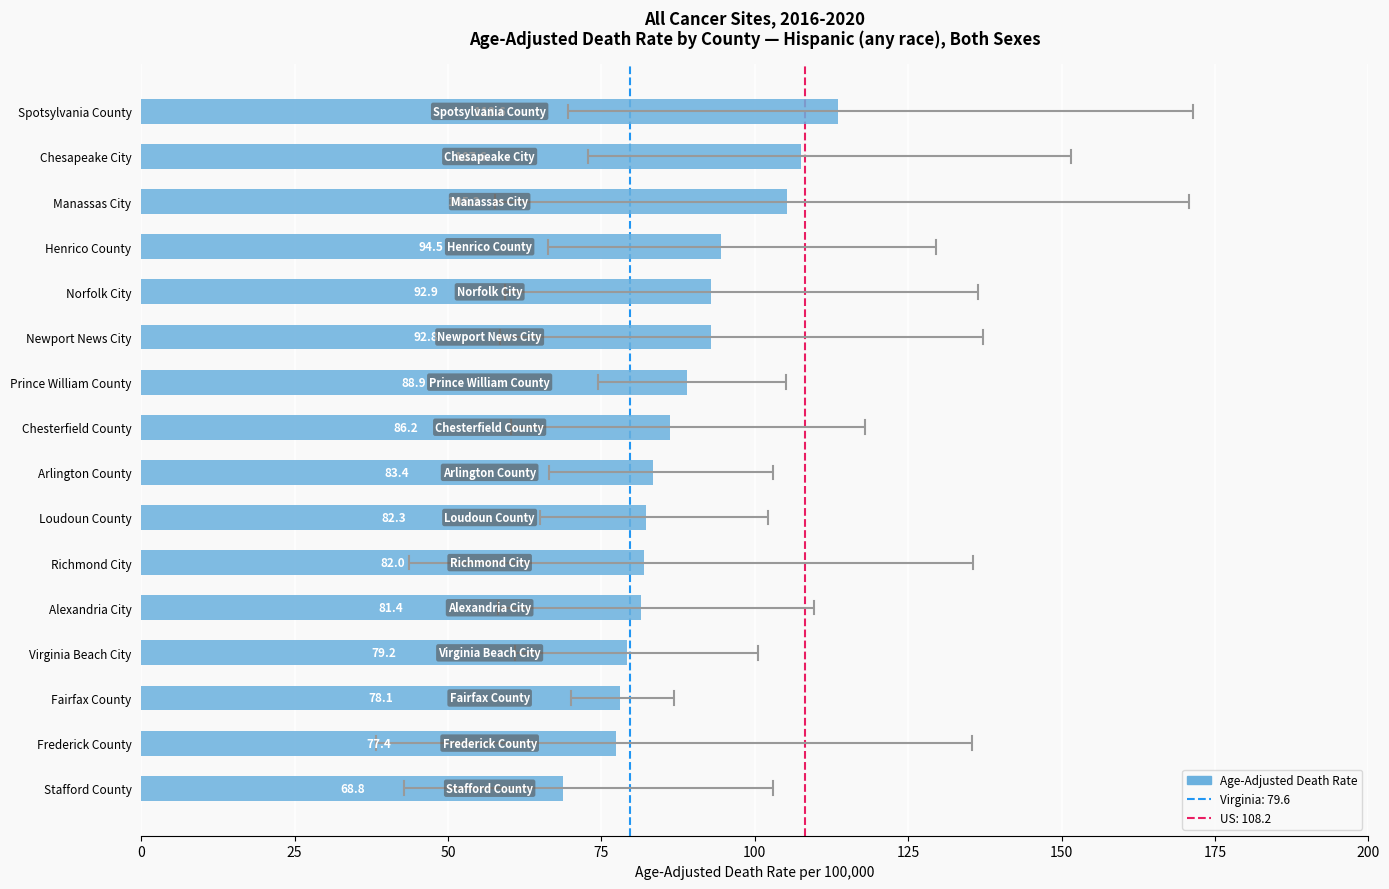

Reading bottom to top, transcribe all the data shown in this chart.

Stafford County=68.8	Frederick County=77.4	Fairfax County=78.1	Virginia Beach City=79.2	Alexandria City=81.4	Richmond City=82.0	Loudoun County=82.3	Arlington County=83.4	Chesterfield County=86.2	Prince William County=88.9	Newport News City=92.8	Norfolk City=92.9	Henrico County=94.5	Manassas City=105.3	Chesapeake City=107.6	Spotsylvania County=113.6